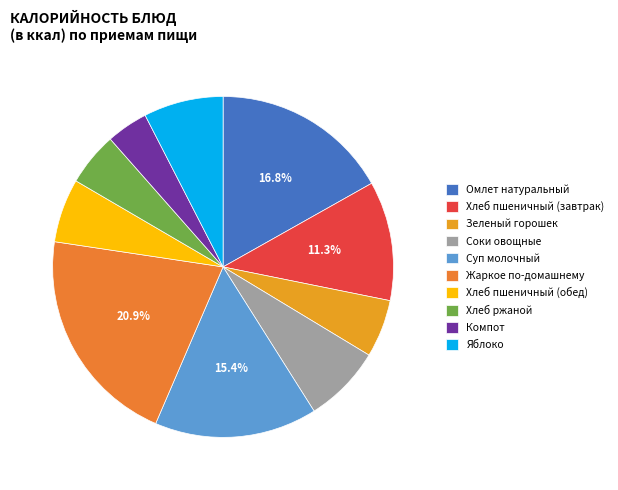

What is the smallest slice in the pie chart?

Компот